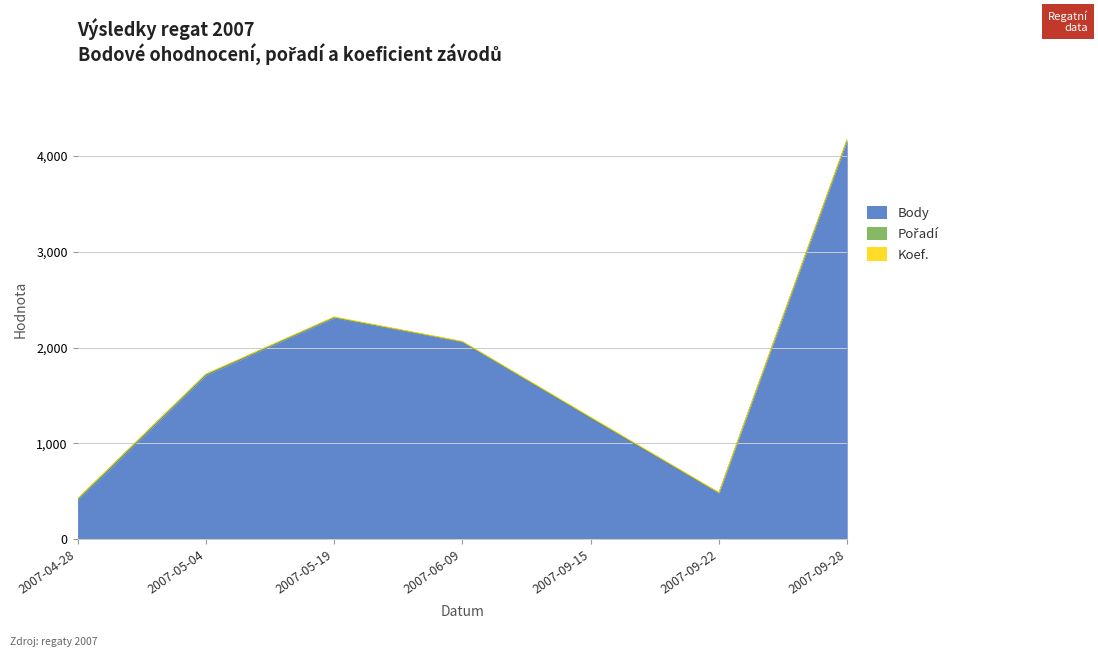

What is the label of the 7th point from the left?

2007-09-28